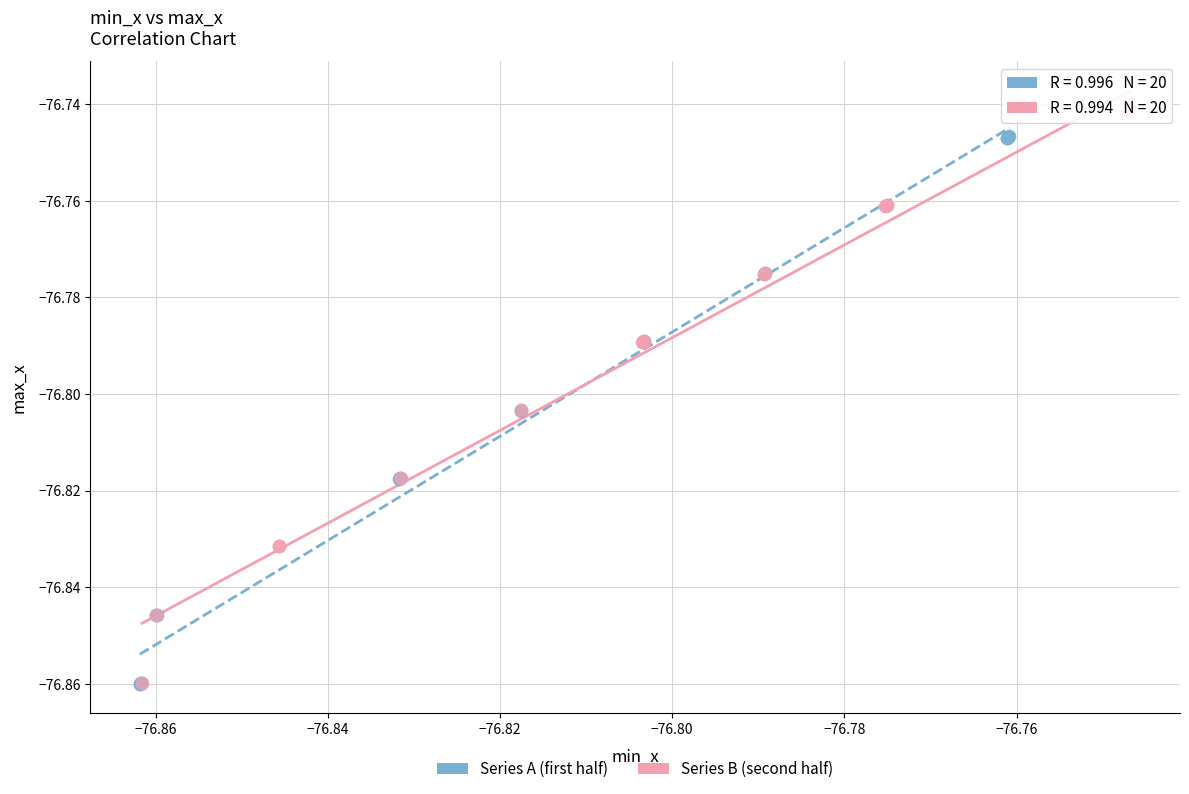

What are all the series names shown in the legend?

Series A (first half), Series B (second half)